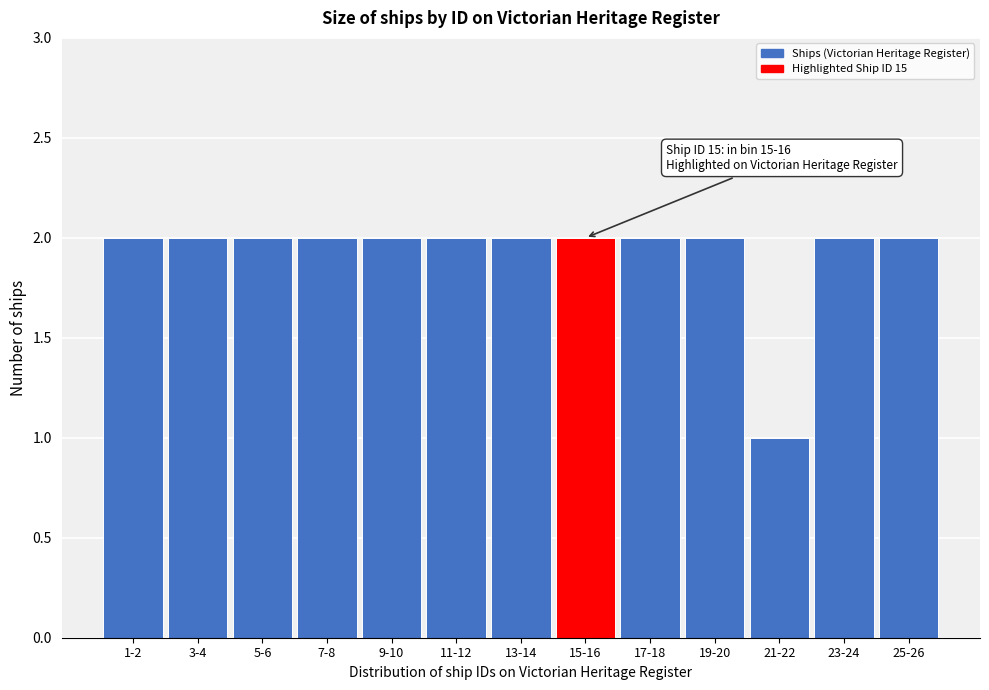

Reading left to right, what are all the values shown in this chart?

2	2	2	2	2	2	2	2	2	2	1	2	2